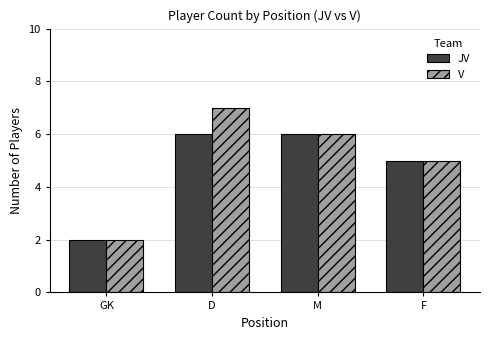

What is the difference between the V values at D and M?

1